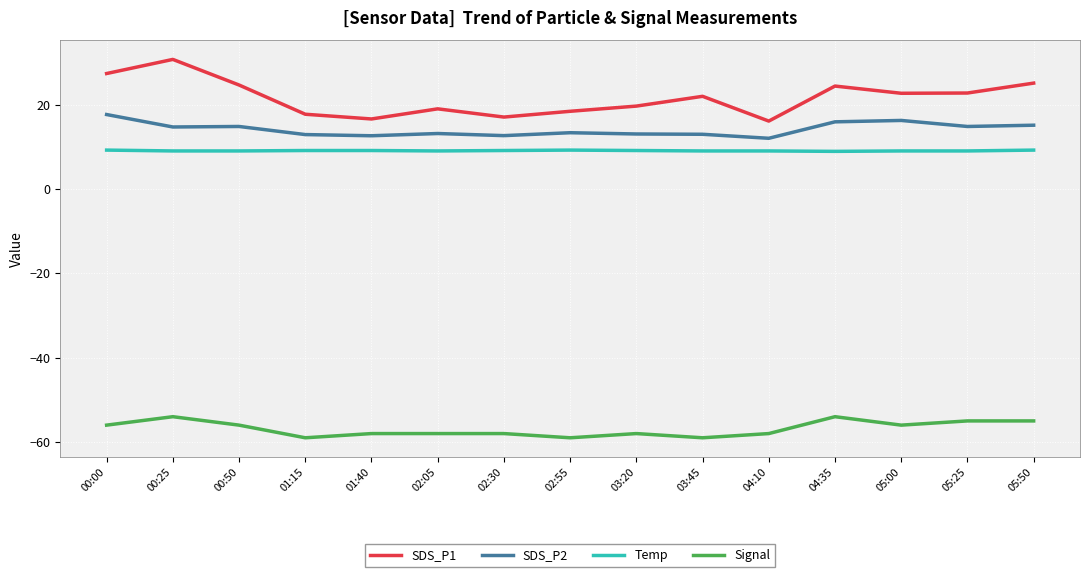

Is the value of Signal at 03:20 greater than the value of SDS_P2 at 04:10?

No